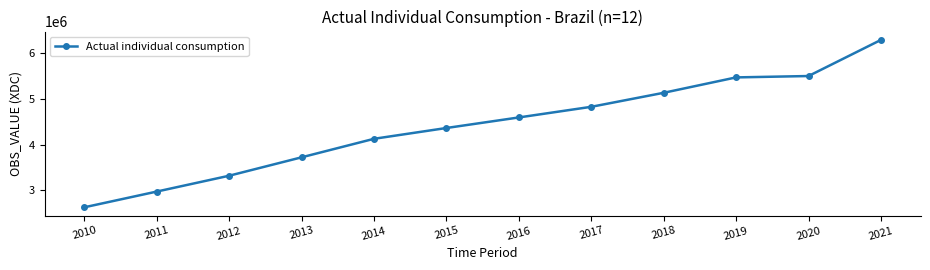

Is it true that the value at 2012 is 3320430?

True